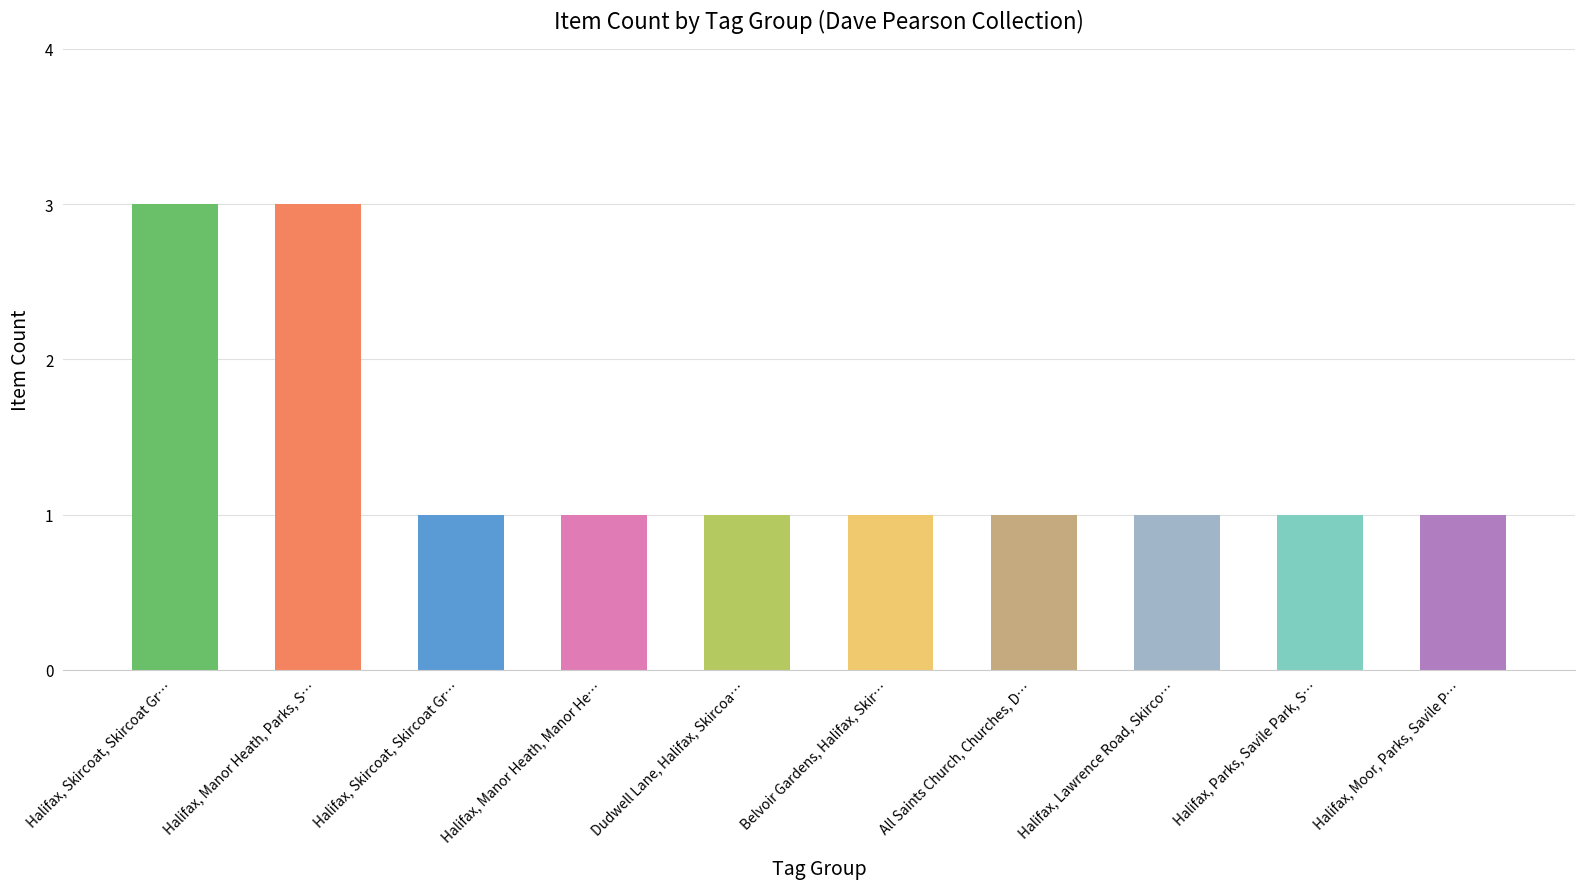

What is the label of the 8th bar from the right?

Halifax, Skircoat, Skircoat Gr…